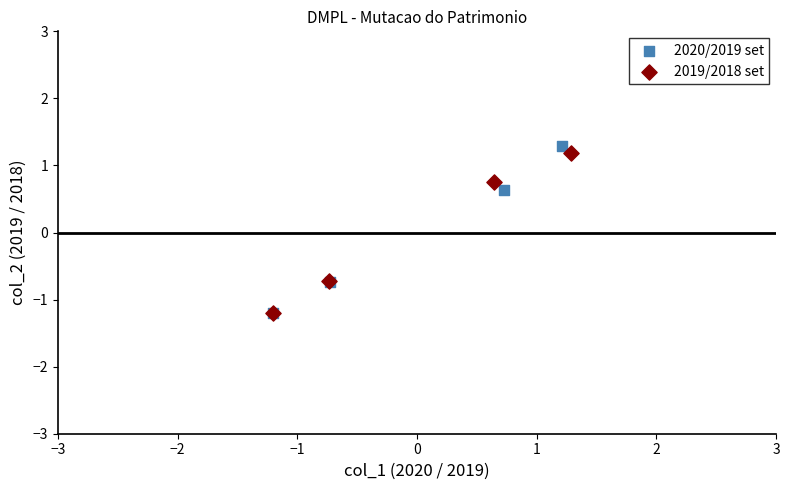

Which series has the largest Y range (max minus min)?

2020/2019 set